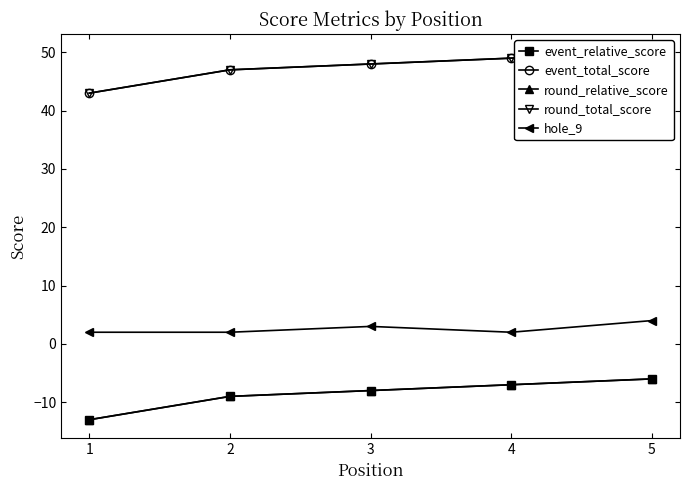

True or false: event_relative_score has more than 2 interior local peaks.

False